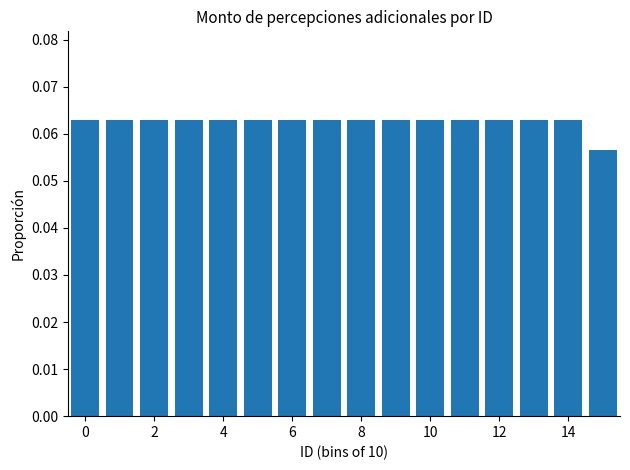

Count the values in the range 0 to 1.

16